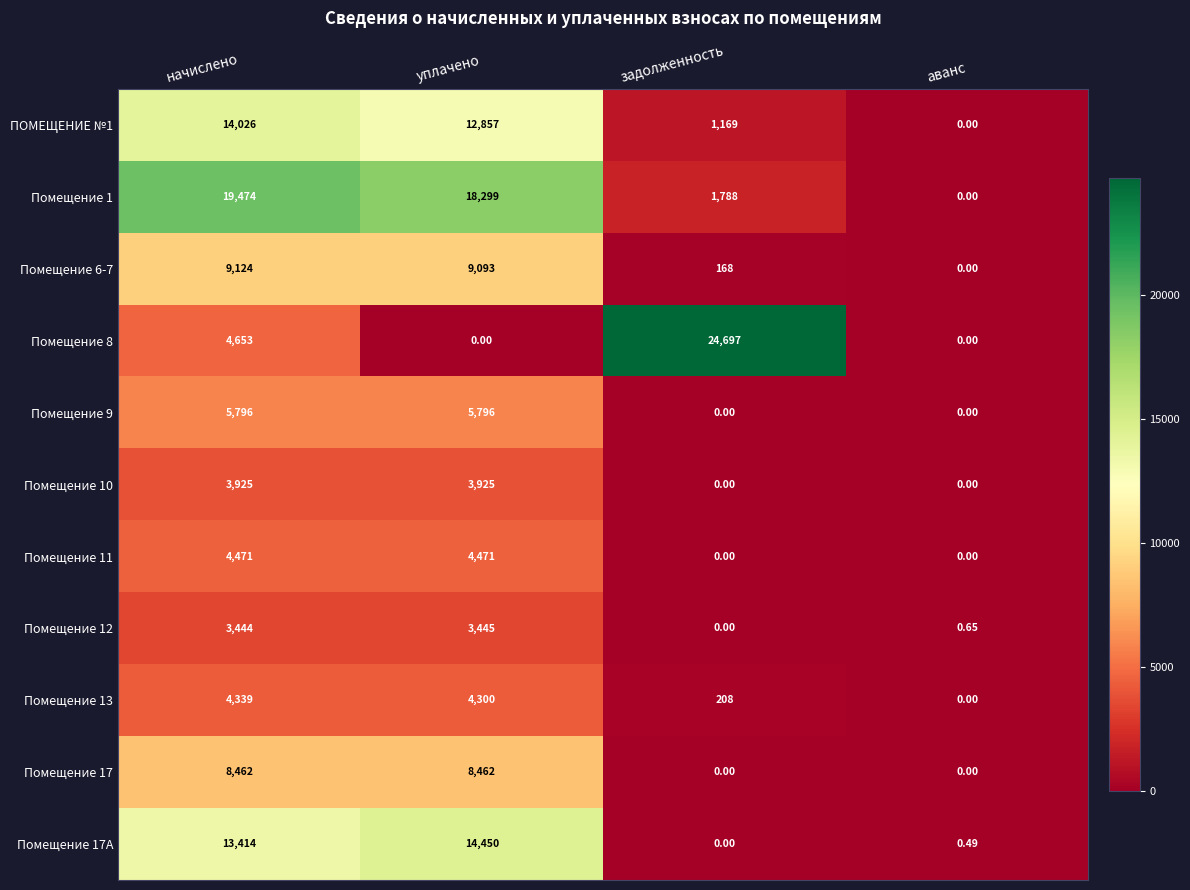

Is the value of Помещение 6-7 at задолженность greater than the value of Помещение 12 at уплачено?

No